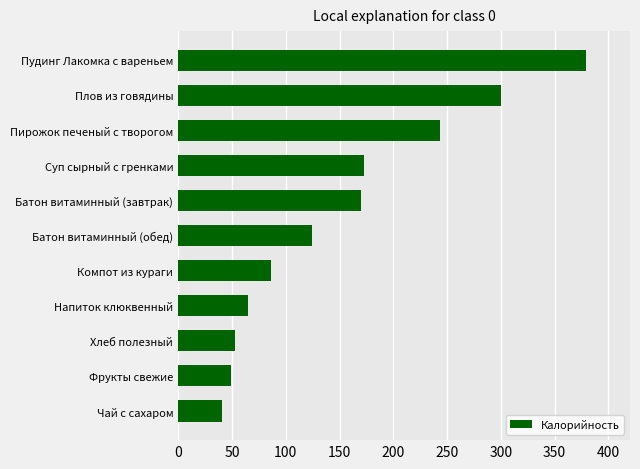

What is the ratio of the value at Напиток клюквенный to the value at Суп сырный с гренками?

0.4